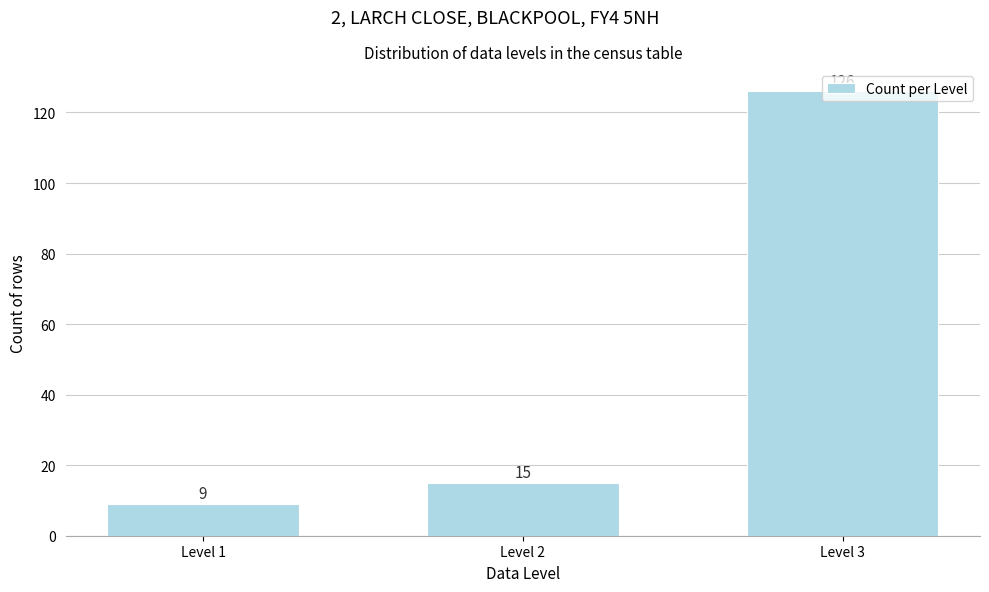

What is the greatest value displayed?

126